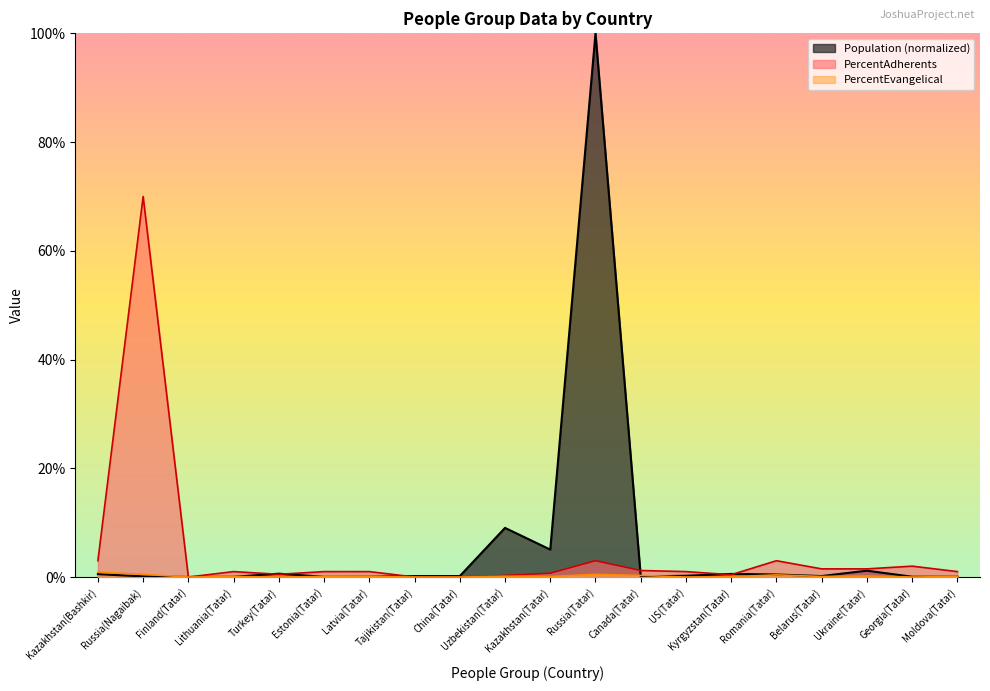

Read the Population value at Canada(Tatar).

0.1